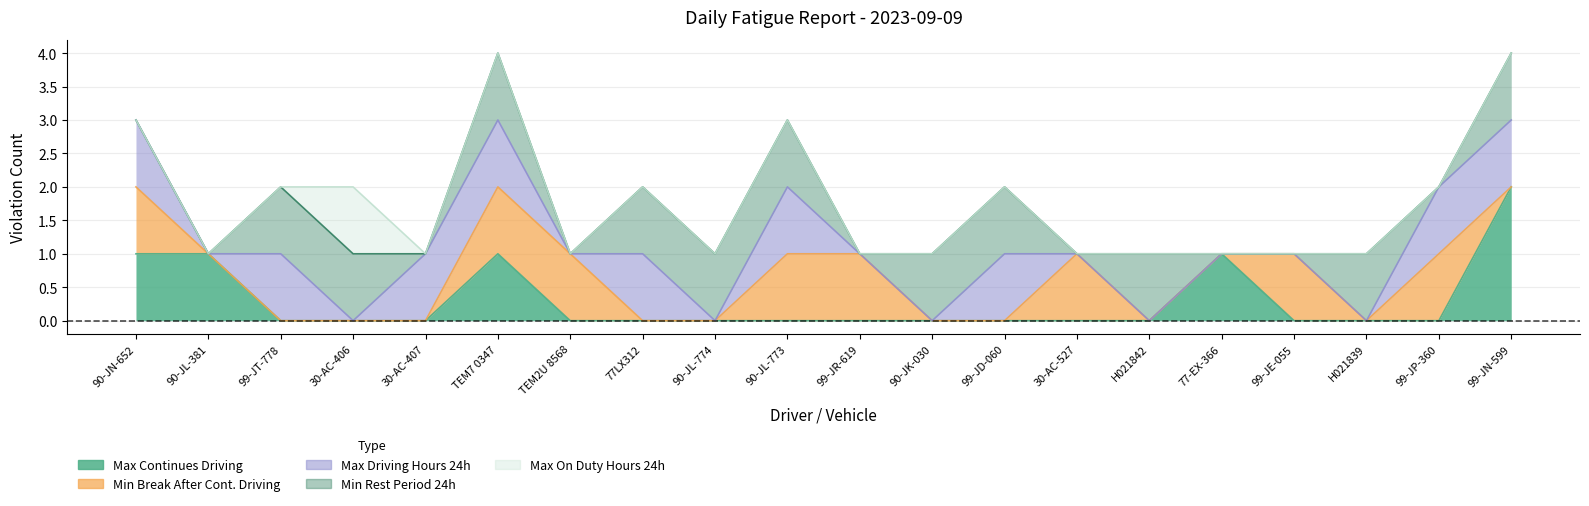

What is the total value across all series at 99-JE-055?

1